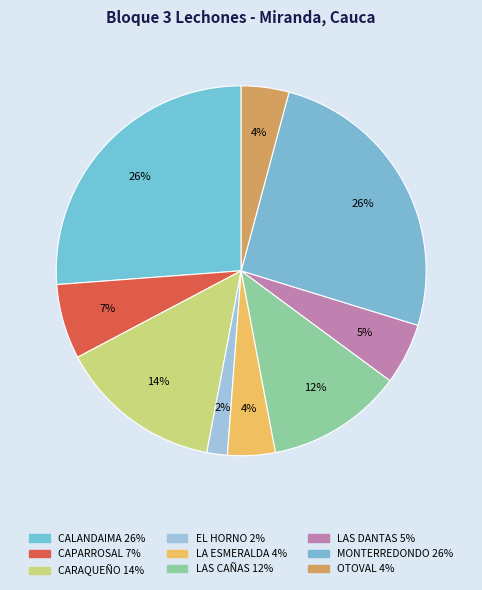

The LAS CAÑAS slice represents 12% of the pie. True or false?

True